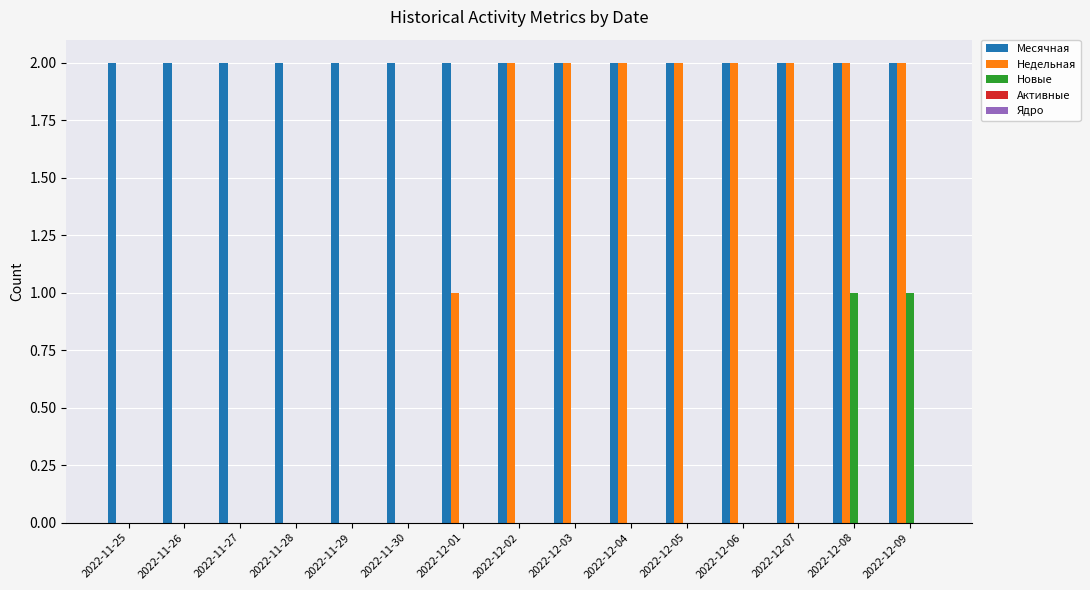

The value of Новые at 2022-12-07 is 1. True or false?

False